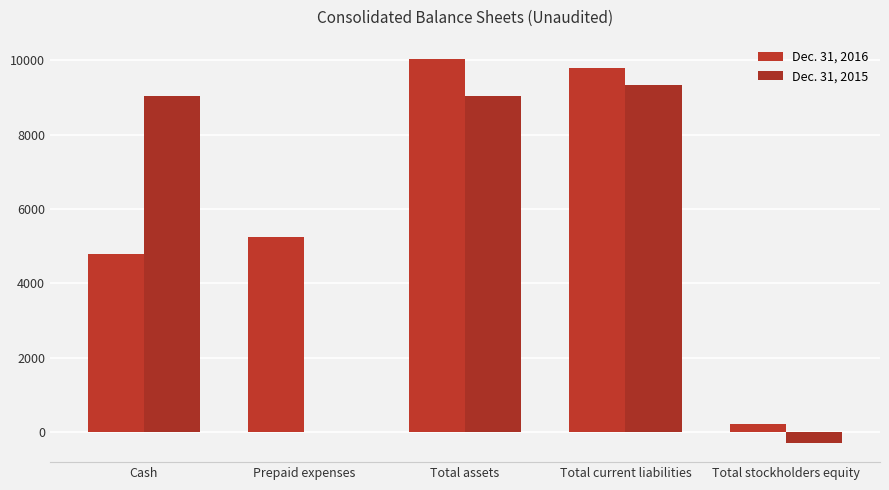

How many series are shown in this chart?

2